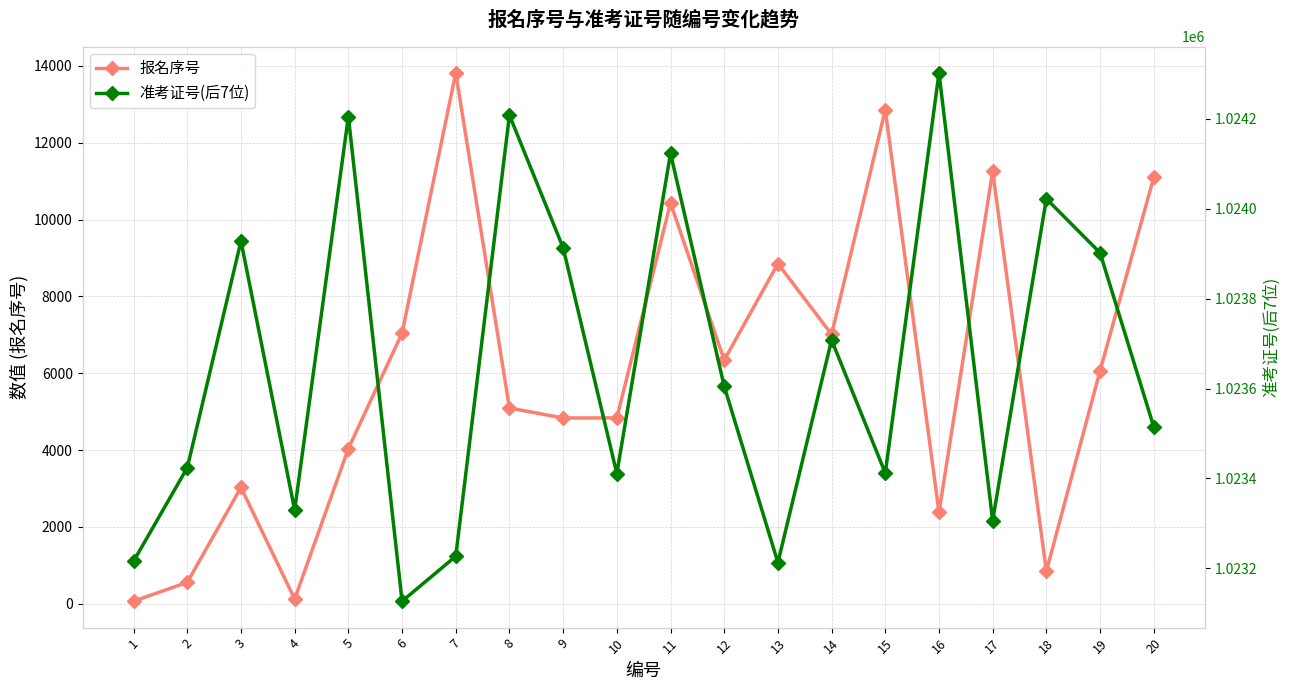

How many series are shown in this chart?

2